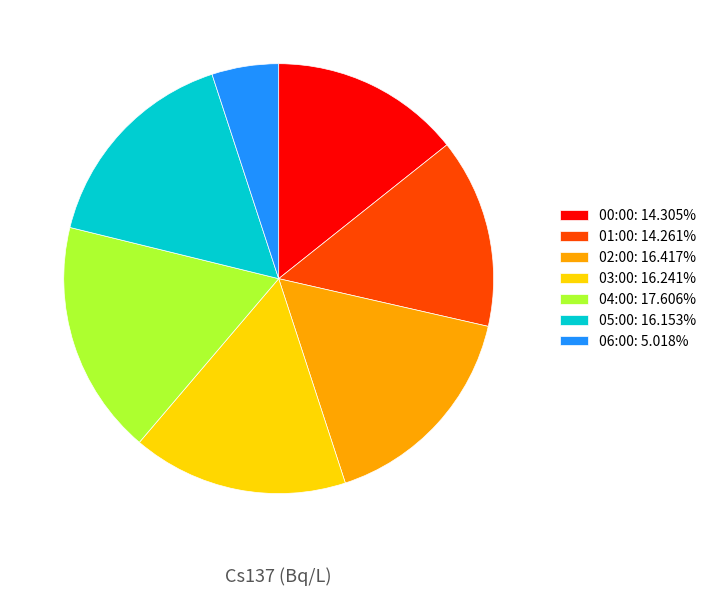

Do 01:00: 14.261% and 06:00: 5.018% together represent more than half of the pie?

No